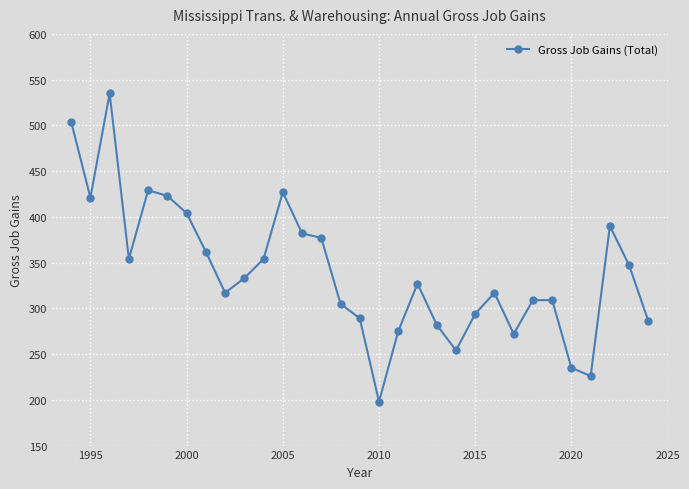

What is the value of the 5th point from the left?

429